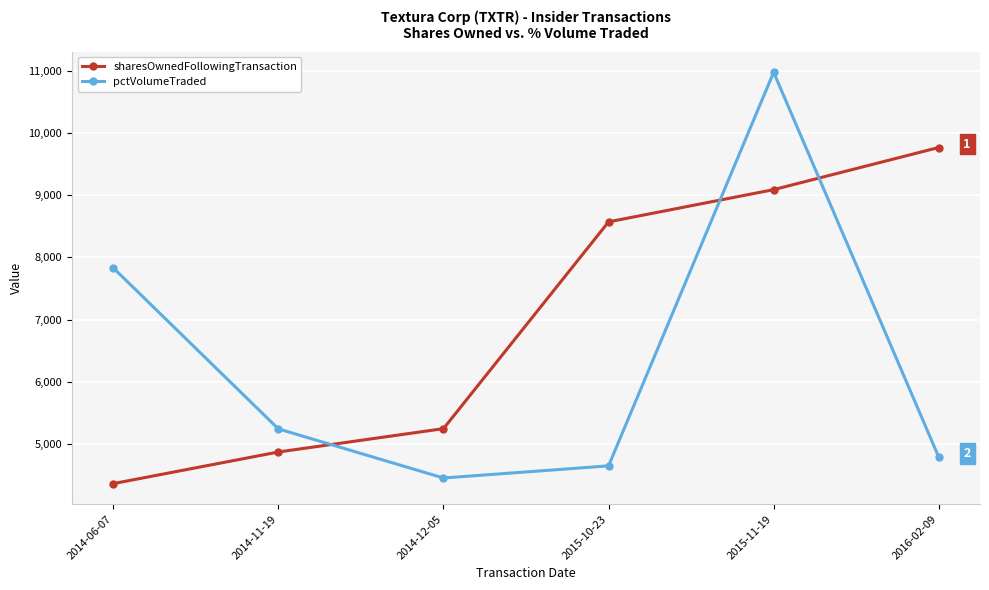

What are all the series names shown in the legend?

sharesOwnedFollowingTransaction, pctVolumeTraded